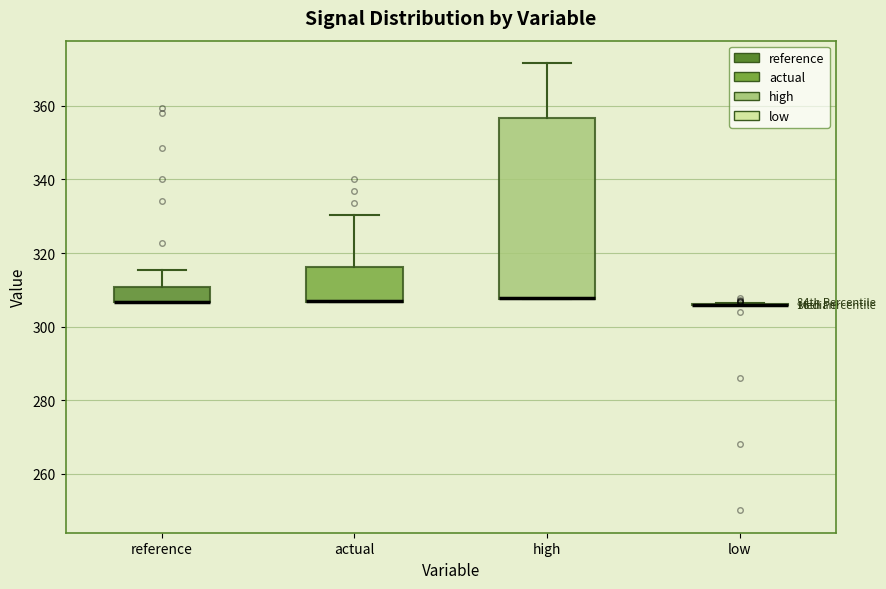

Reading left to right, read every box against the y-axis: the position of its median line, the range the box covers, and the ends of its whiskers. The values are not printed on the chart, so give them approximately, as read against the axis.

reference: median 306 (drawn on the box's lower edge), box 306 to 310, whiskers 306 to 316
actual: median 308 (drawn on the box's lower edge), box 306 to 316, whiskers 306 to 330
high: median 308 (drawn on the box's lower edge), box 308 to 356, whiskers 308 to 372
low: box collapsed to a line at 306, whiskers 306 to 306